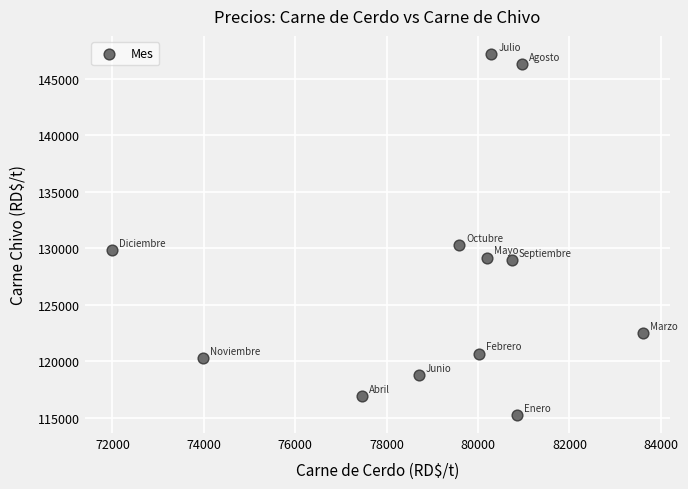

What Y value in the scatter plot is closest to 131211?

130271.8